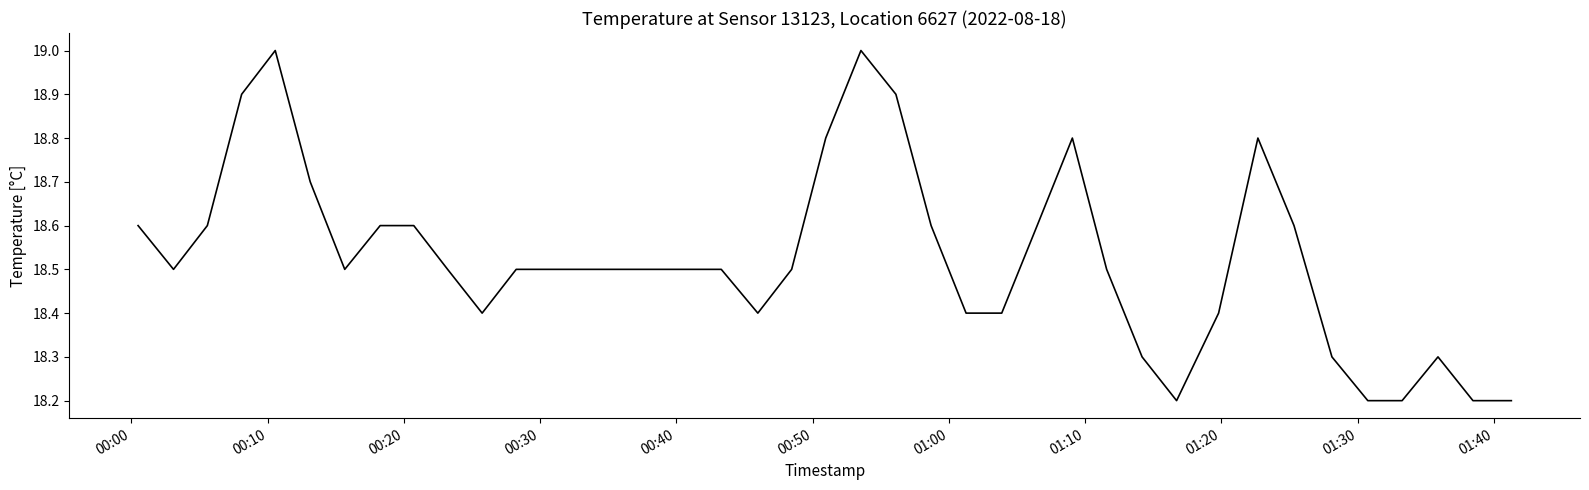

What is the minimum value shown in the chart?

18.2